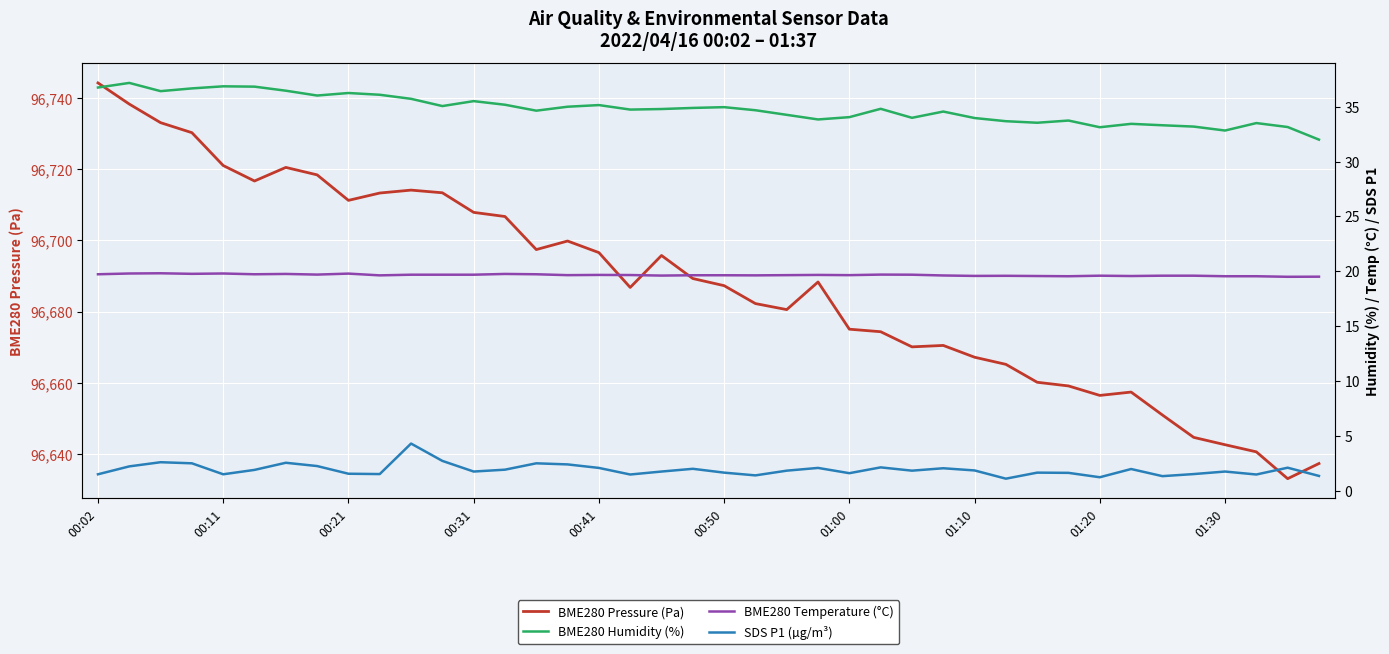

Is it true that BME280 Humidity (%) equals 33.5 at 37?

True